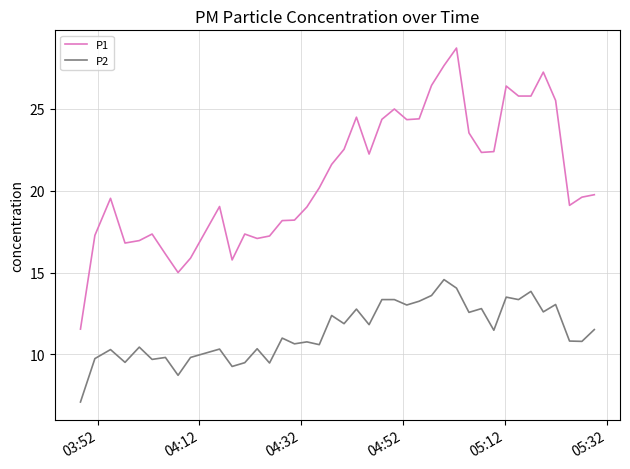

True or false: P2 and P1 cross at least once.

False